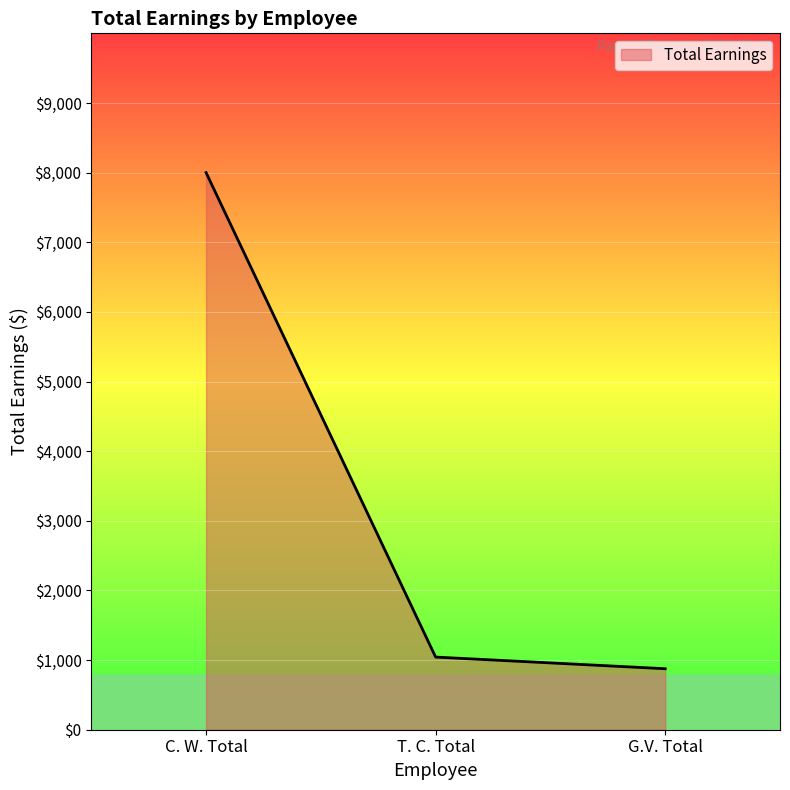

Which label corresponds to the smallest value in the chart?

G.V. Total